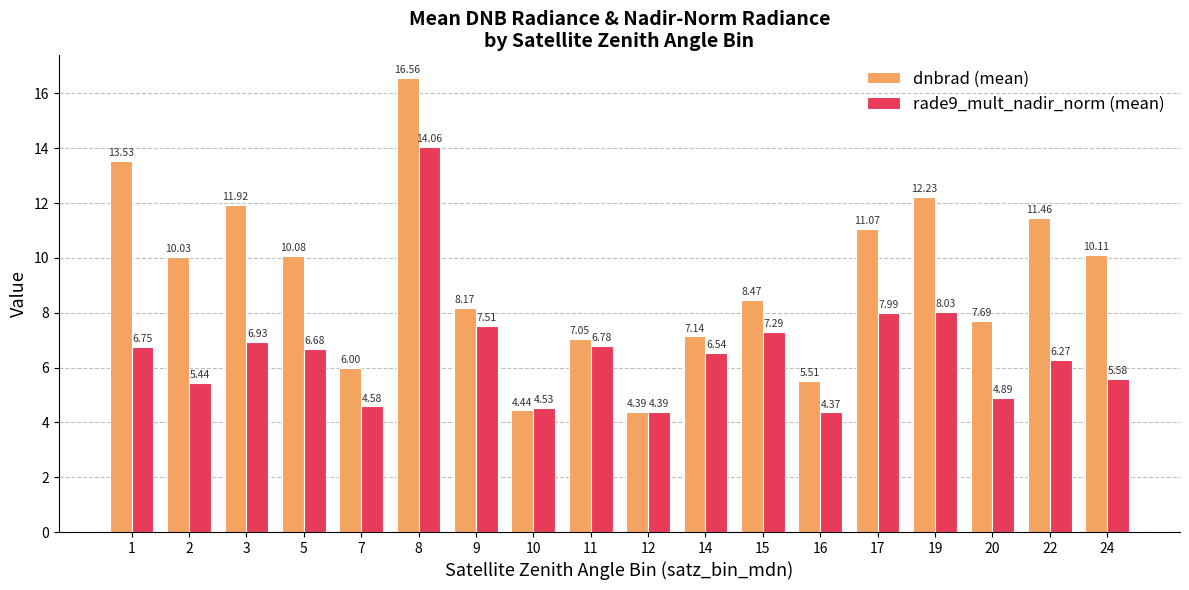

Which category has the highest value in the dnbrad (mean) series?

8